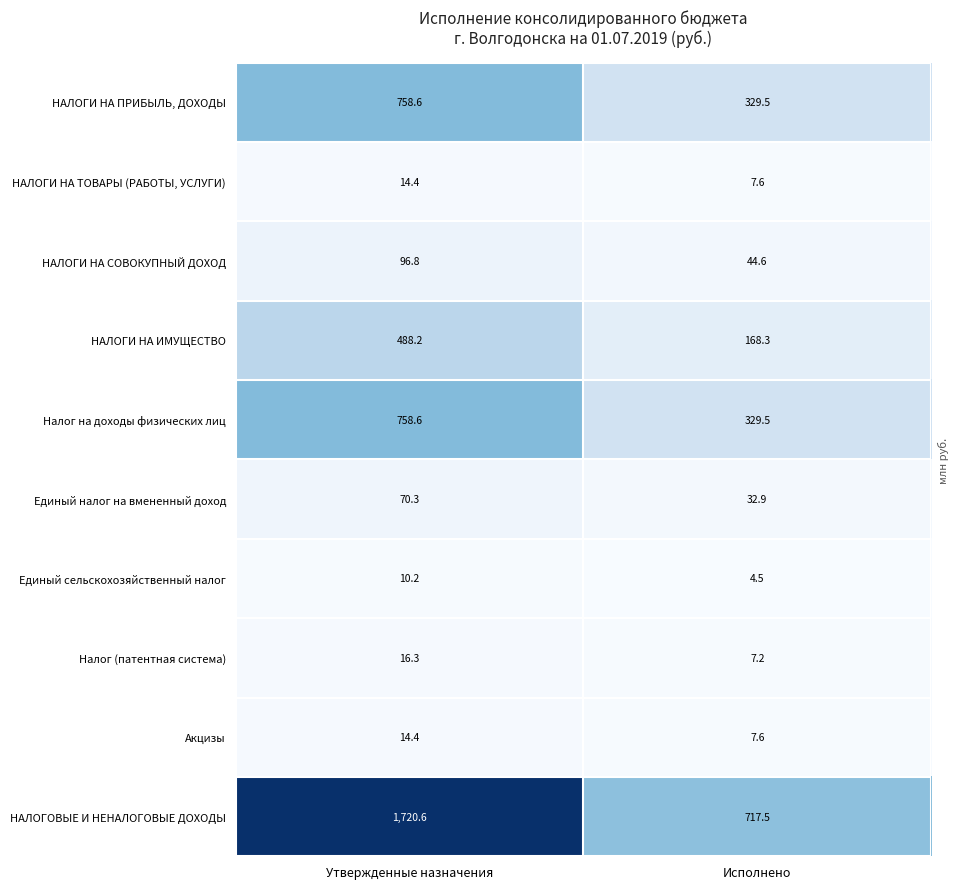

At how many categories does at least one series exceed 1461?

1